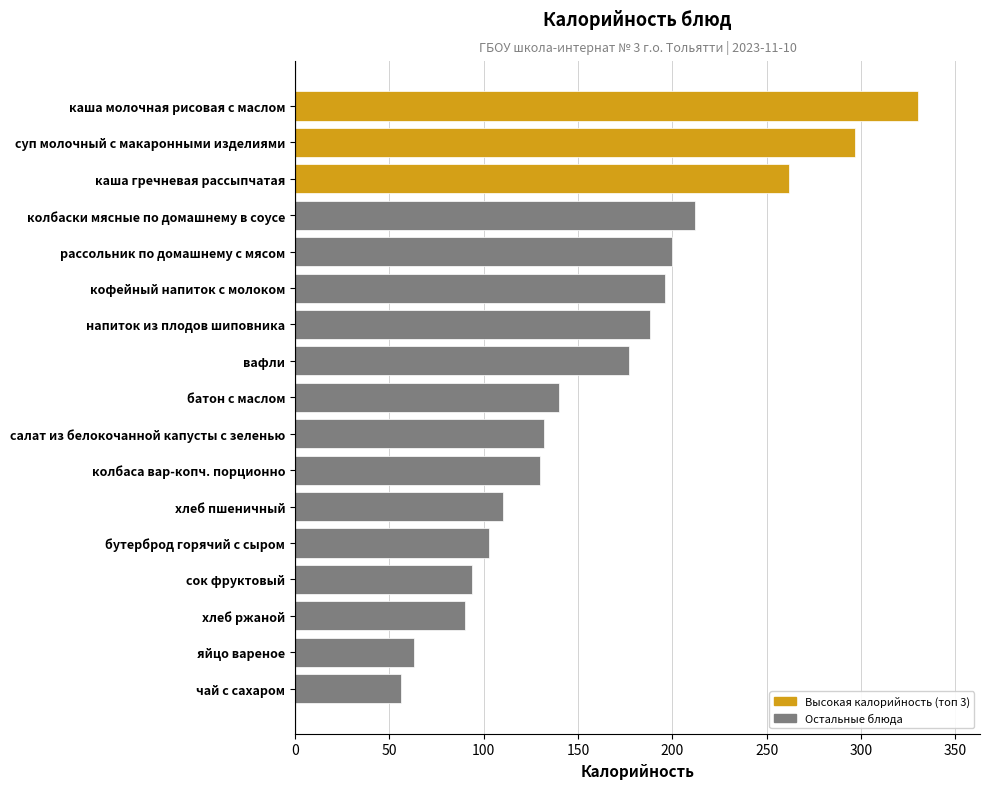

How many bars are there in total?

17